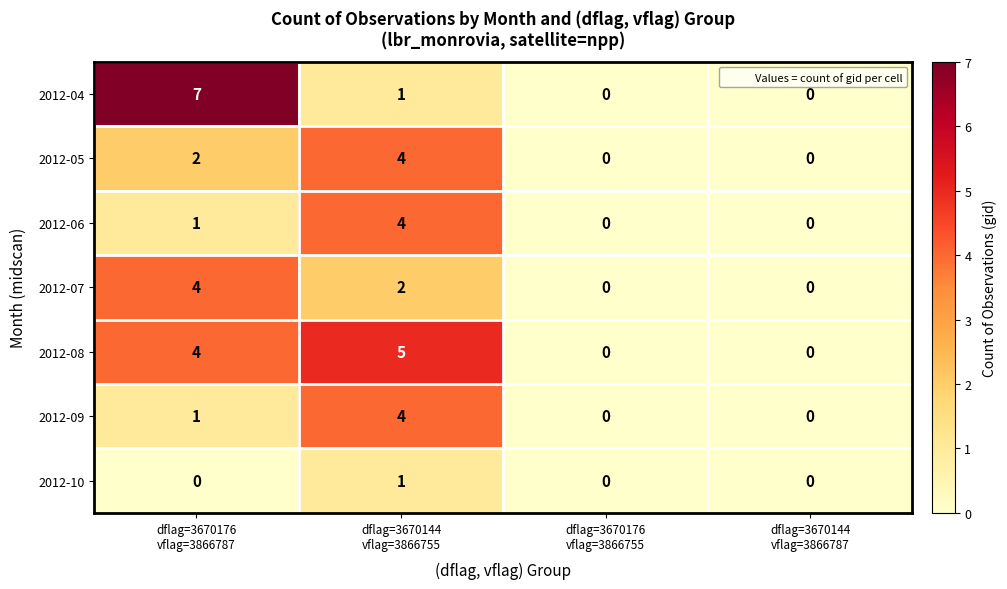

Which series has the largest total across all categories?

2012-08